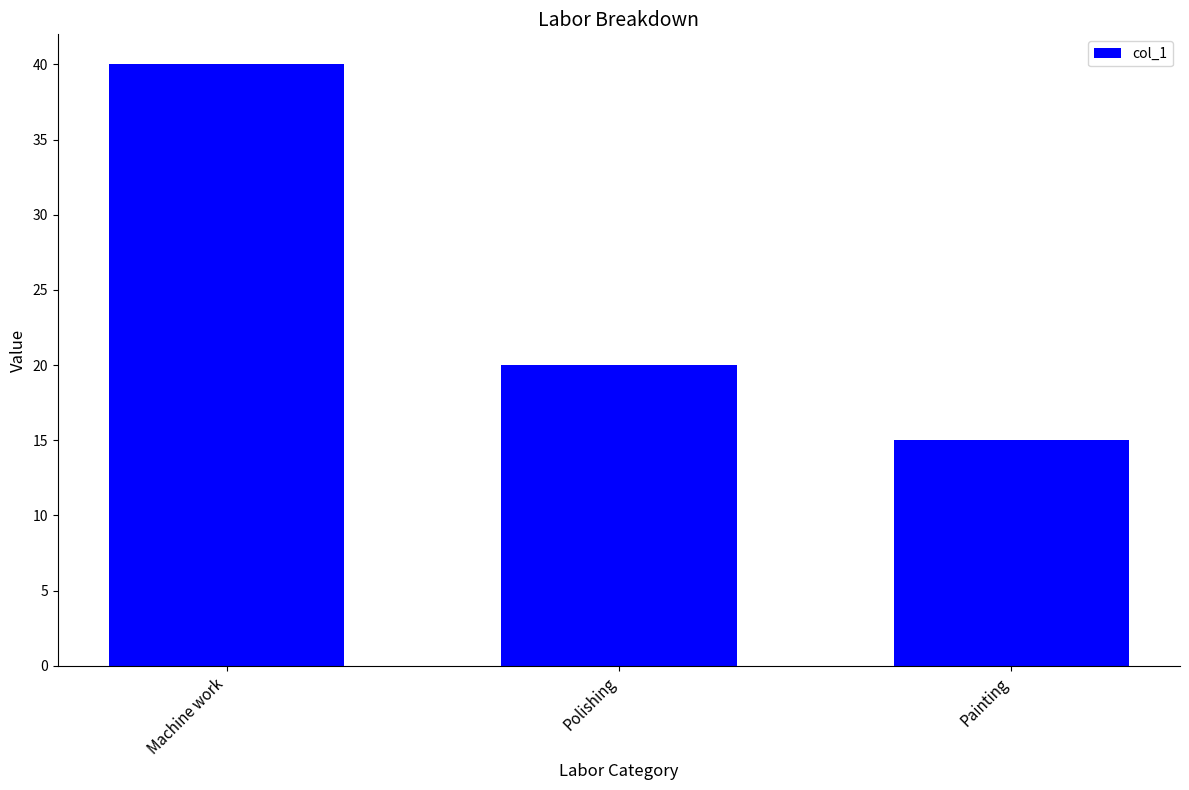

Reading left to right, list all the values displayed in this chart.

40	20	15